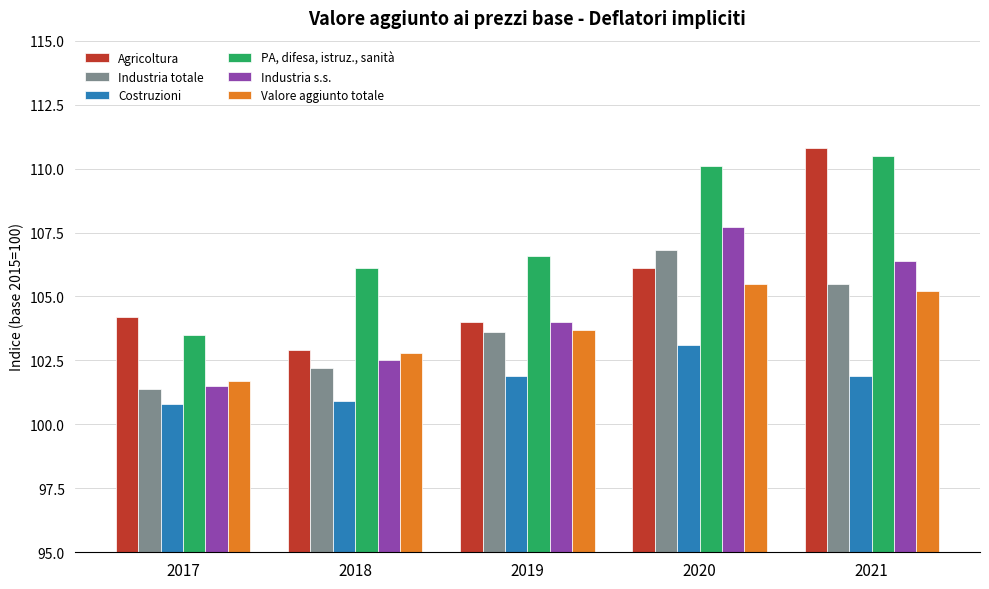

What is the total value across all series at 2021?

640.3